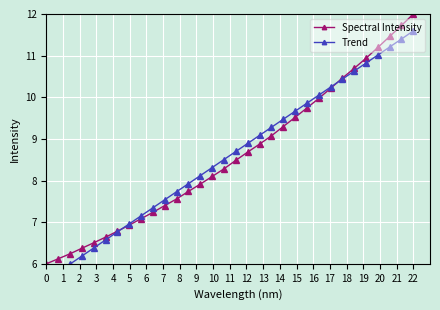

True or false: Spectral Intensity has more than 2 interior local peaks.

False